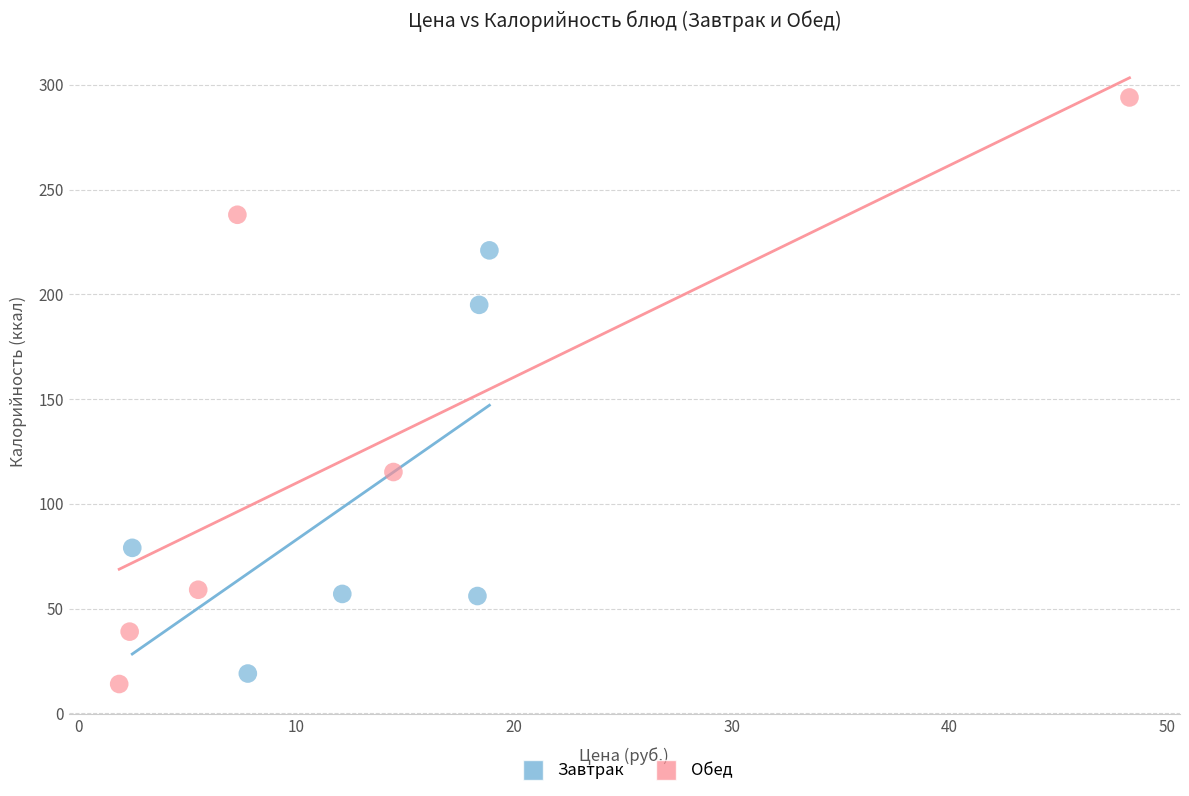

Which series has the largest Y range (max minus min)?

Обед